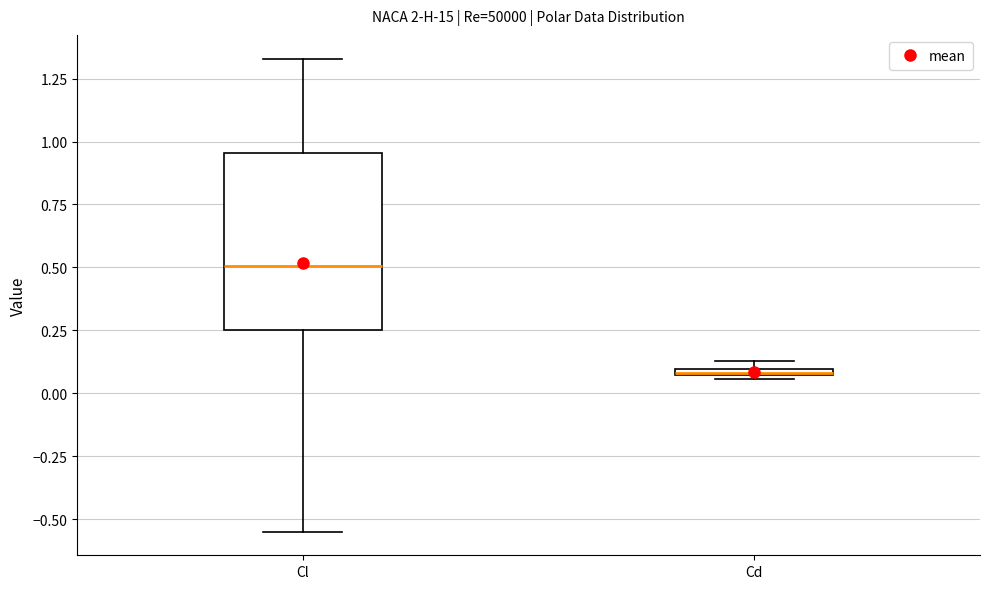

Where is the upper edge of the box for Cd on the y-axis? The values are not printed on the chart, so give them approximately, as read against the axis.

0.10